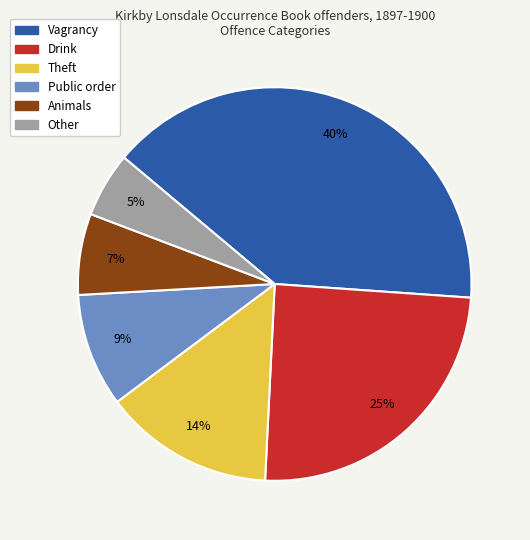

Which category has the biggest portion of the pie?

Vagrancy